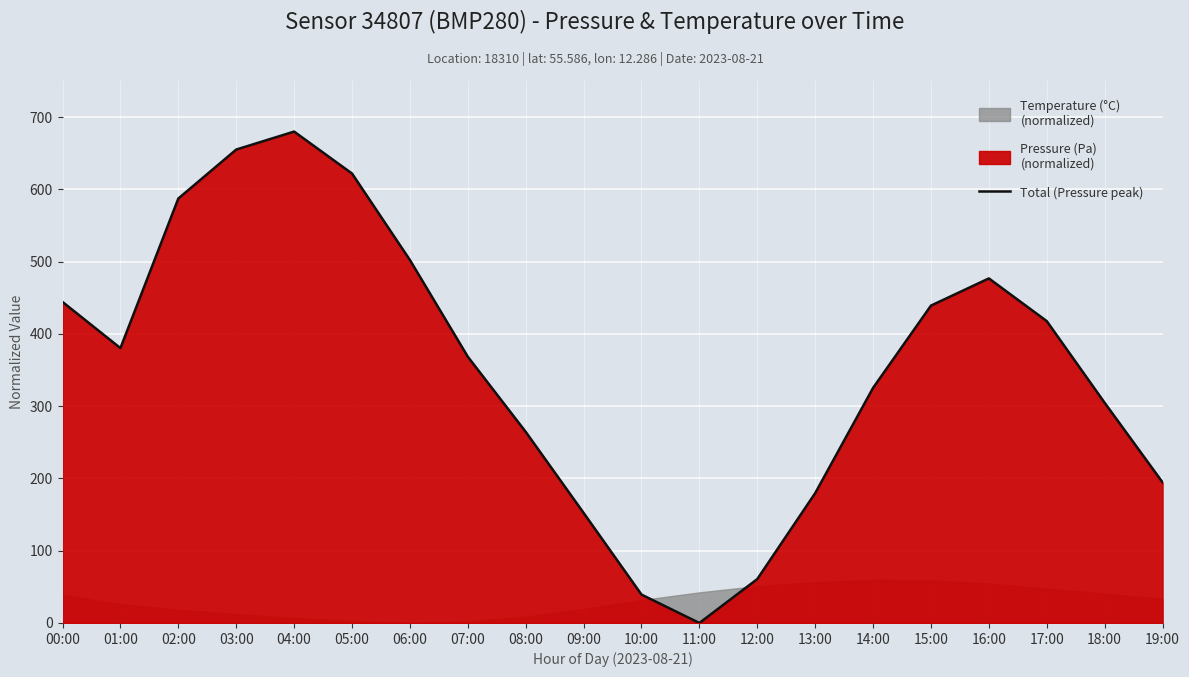

What is the ratio of the value at 06:00 to the value at 09:00?

3.3